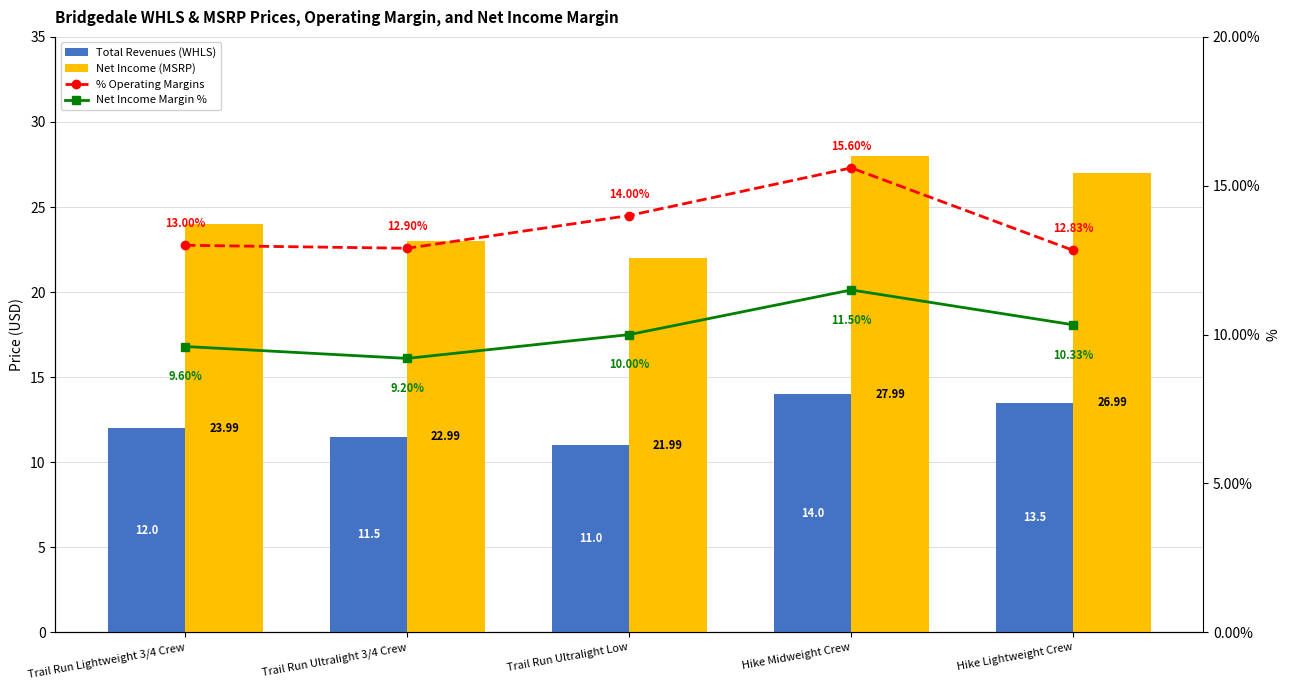

What is the smallest value displayed?

9.2